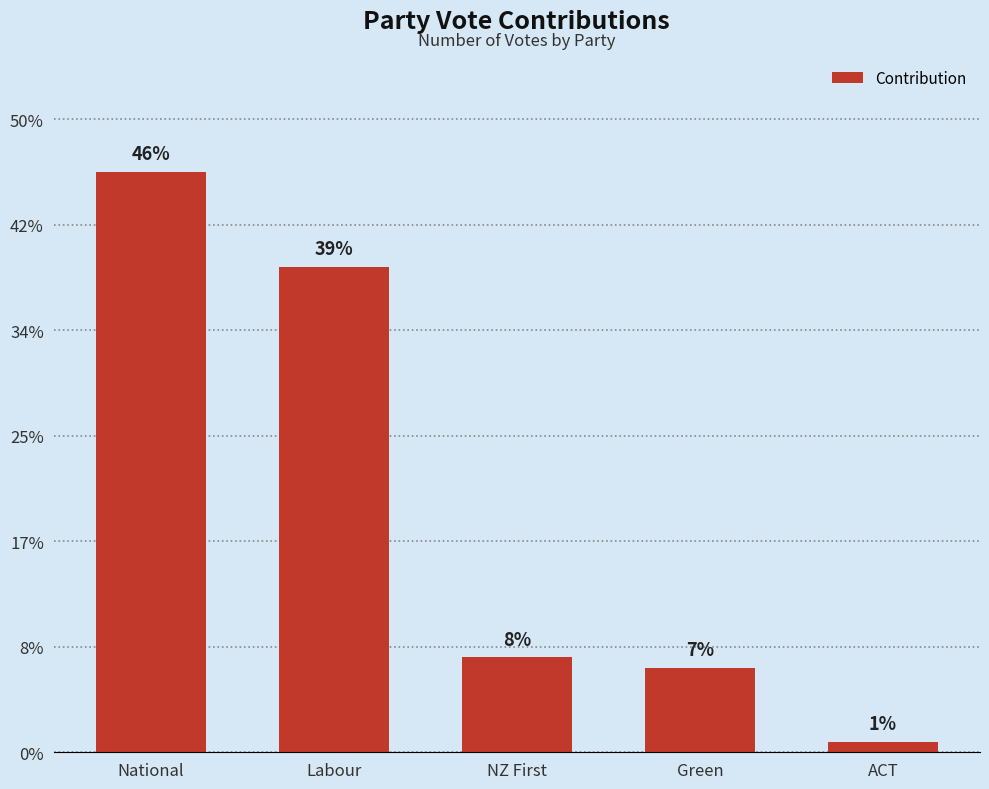

Approximately how many times larger is the value at ACT compared to Green?

0.1